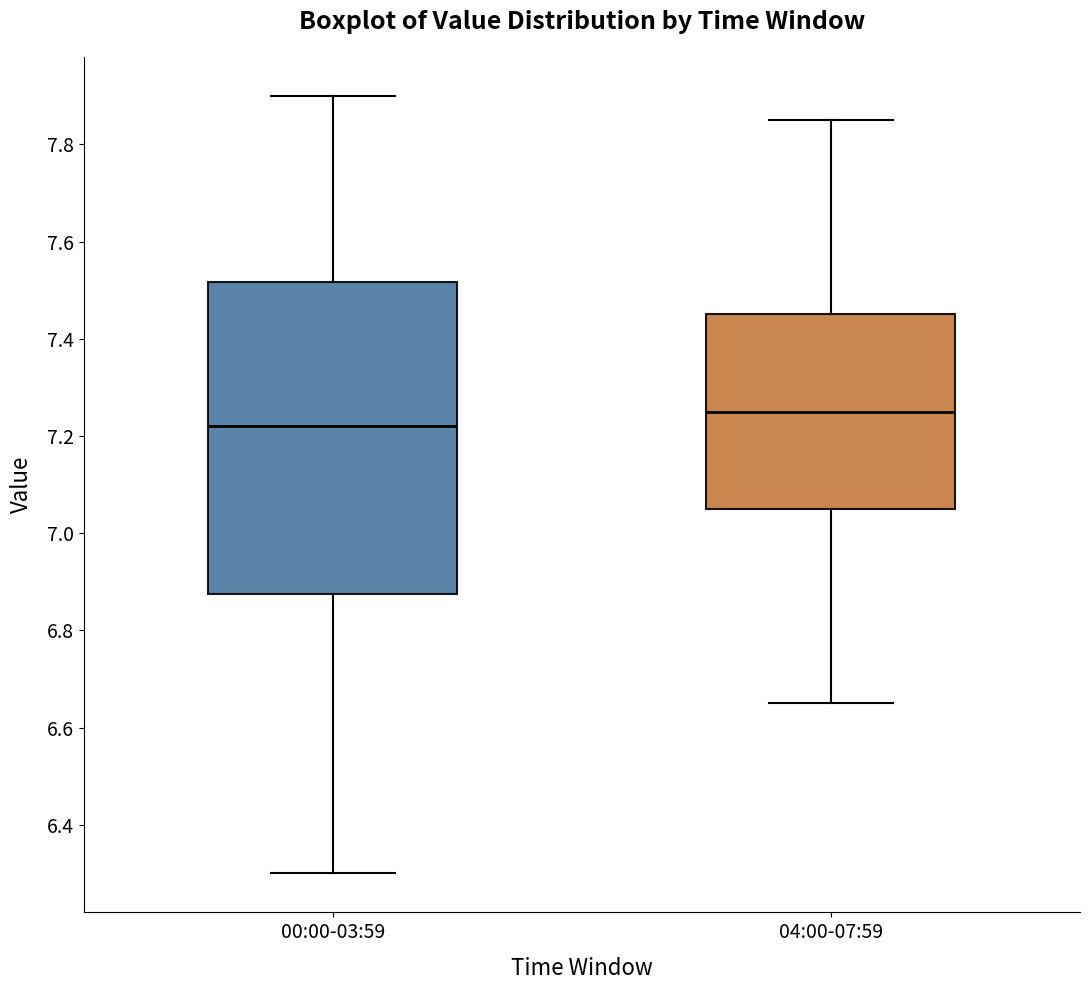

Which box's median line is the highest?

04:00-07:59